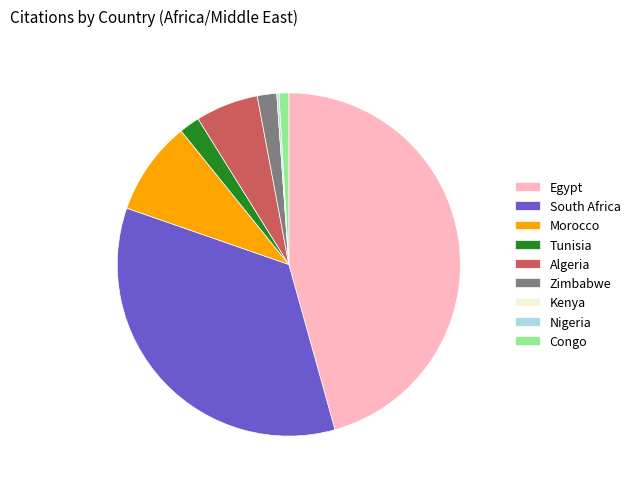

Approximately how many times larger is the value at South Africa compared to Tunisia?

17.9